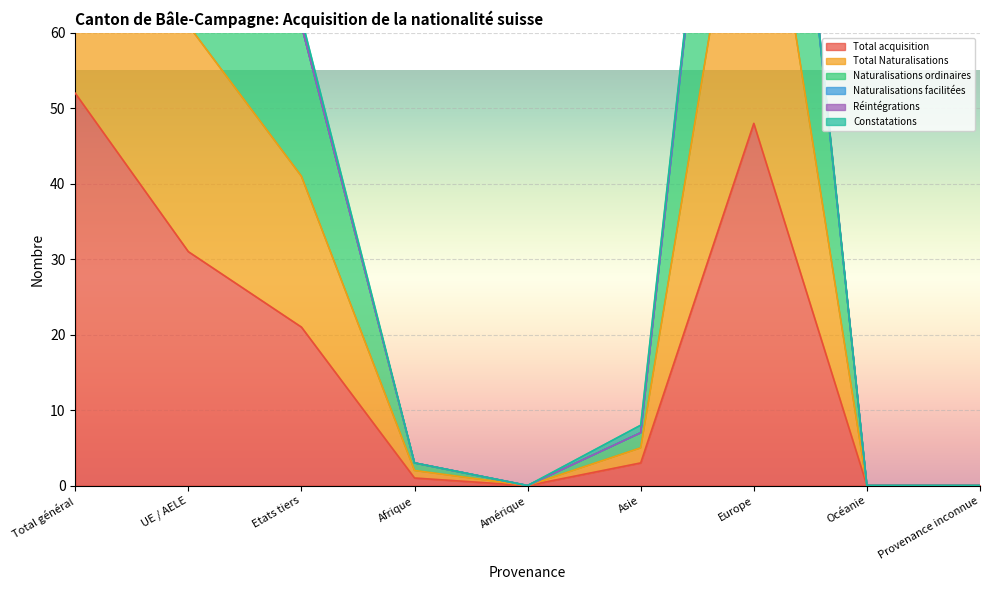

What is the highest value of the Total acquisition series?

52